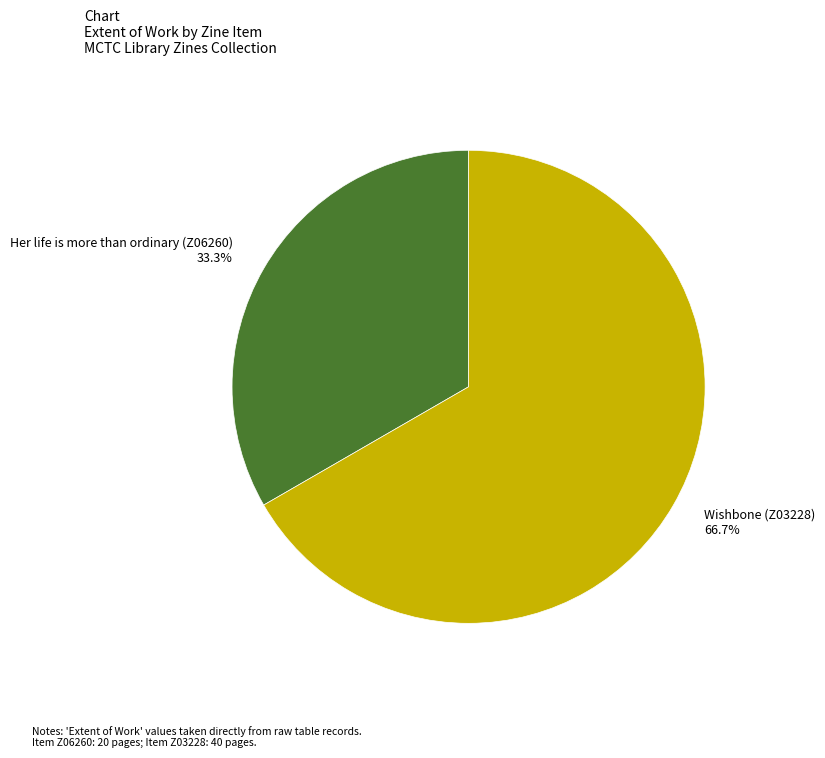

What portion of the pie excludes Her life is more than ordinary (Z06260)?

66.7%